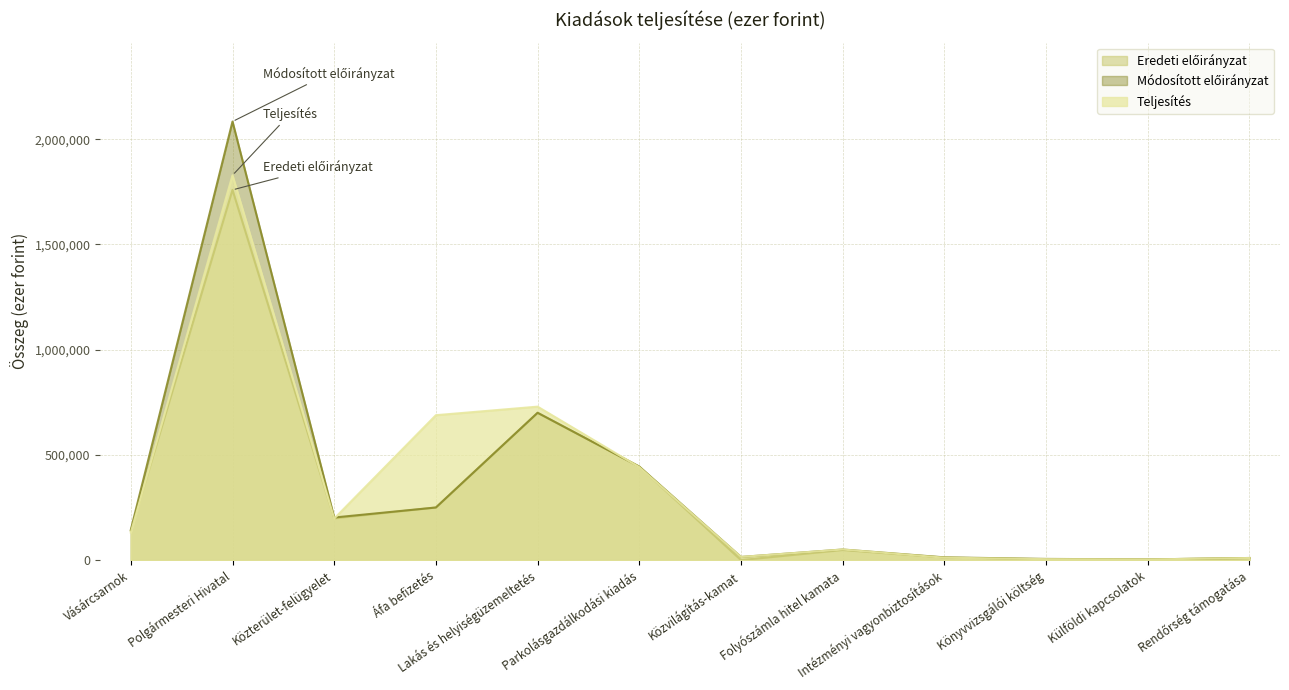

Is it true that Módosított előirányzat equals 5867 at Közvilágítás-kamat?

False